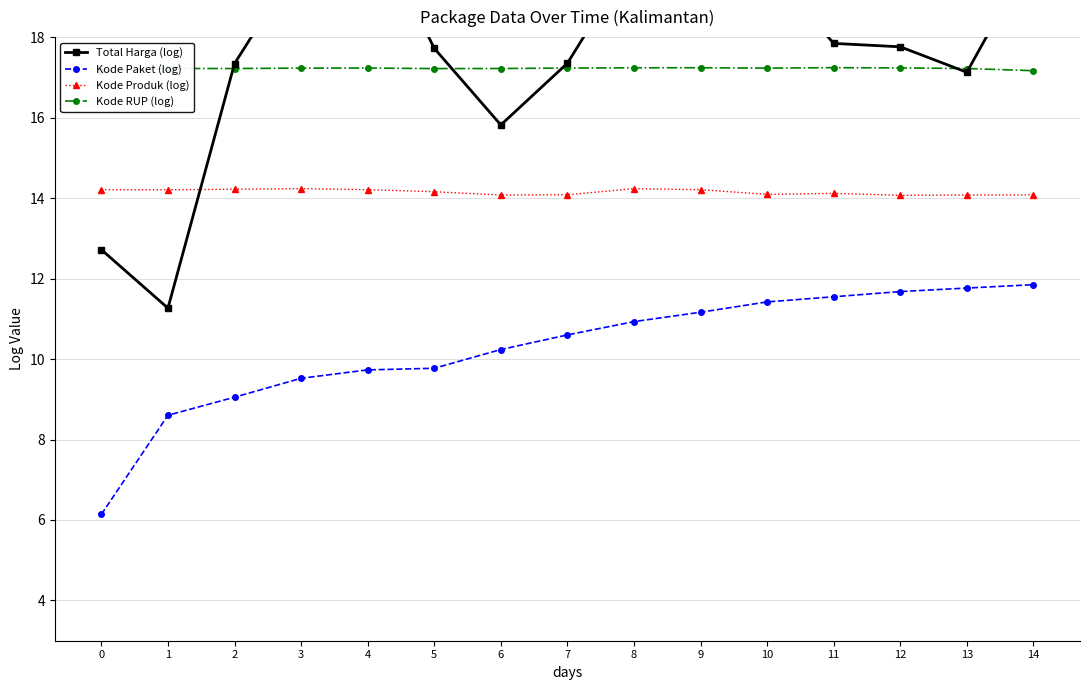

True or false: Total Harga (log) has a value of 19.7 at 10.

True